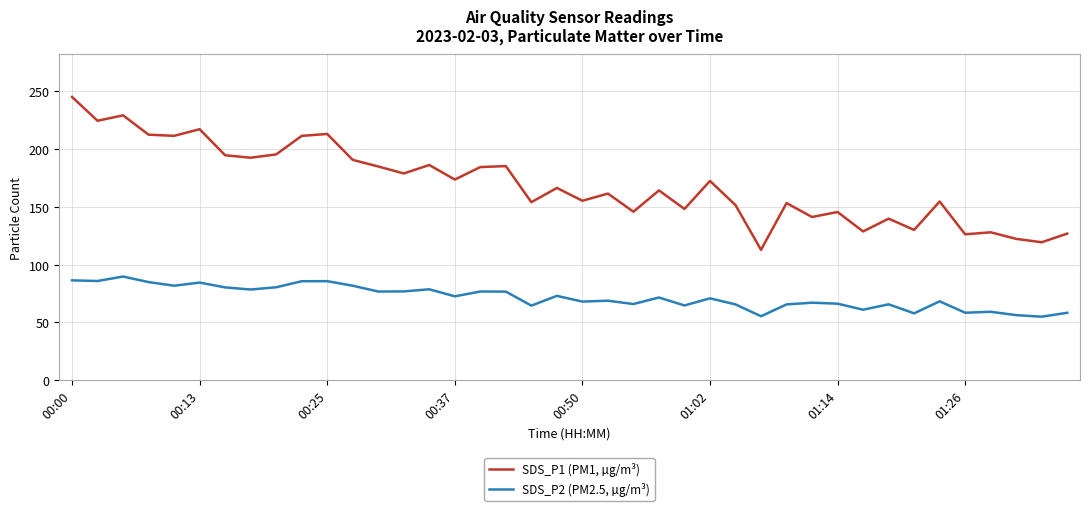

Which series has the widest spread of values?

SDS_P1 (PM1, µg/m³)